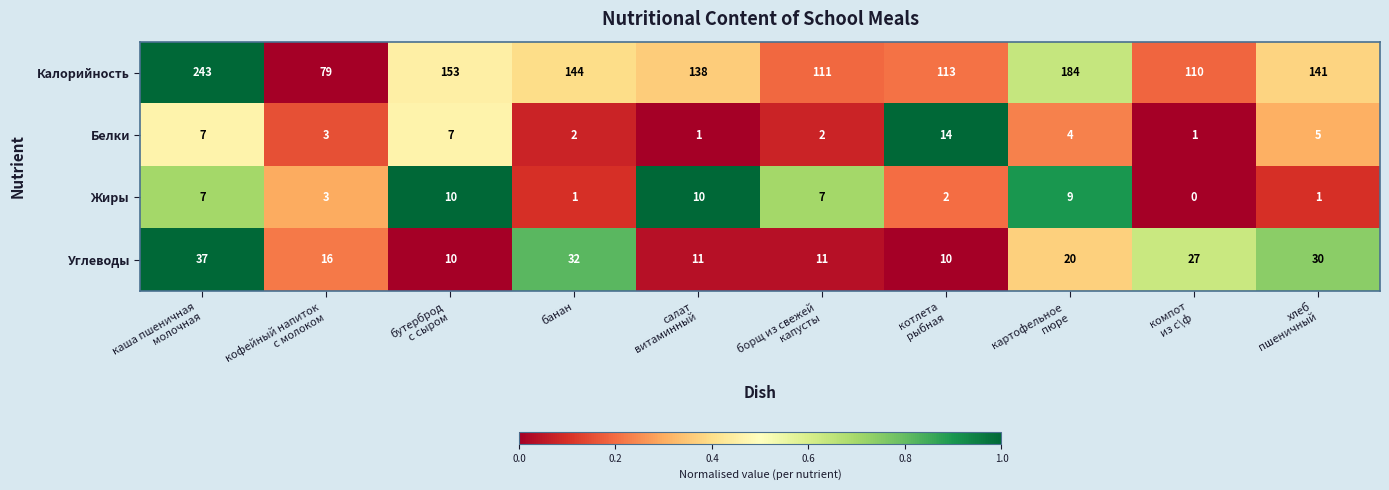

What is the sum of all Белки values?

46